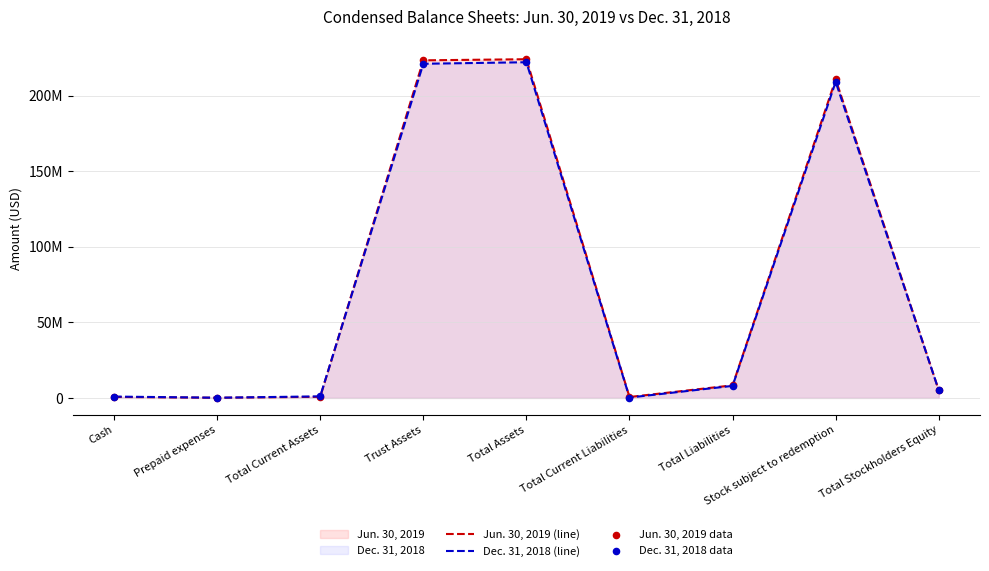

Is the value of Dec. 31, 2018 data at Cash greater than the value of Dec. 31, 2018 (line) at Prepaid expenses?

Yes